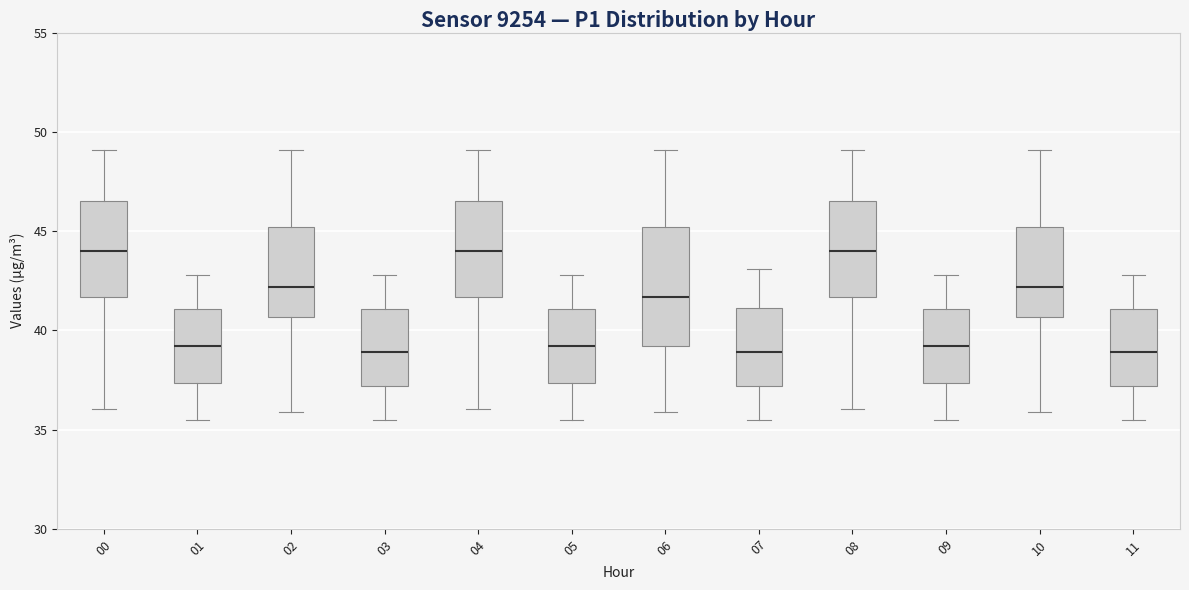

Reading left to right, transcribe this box plot: for each box, give where its median line is, the range the box spans, and where its two whiskers end, as read against the y-axis. The values are not printed on the chart, so give them approximately, as read against the axis.

00: median 44.0, box 41.5 to 46.5, whiskers 36.0 to 49.0
01: median 39.0, box 37.5 to 41.0, whiskers 35.5 to 43.0
02: median 42.0, box 40.5 to 45.0, whiskers 36.0 to 49.0
03: median 39.0, box 37.0 to 41.0, whiskers 35.5 to 43.0
04: median 44.0, box 41.5 to 46.5, whiskers 36.0 to 49.0
05: median 39.0, box 37.5 to 41.0, whiskers 35.5 to 43.0
06: median 41.5, box 39.0 to 45.0, whiskers 36.0 to 49.0
07: median 39.0, box 37.0 to 41.0, whiskers 35.5 to 43.0
08: median 44.0, box 41.5 to 46.5, whiskers 36.0 to 49.0
09: median 39.0, box 37.5 to 41.0, whiskers 35.5 to 43.0
10: median 42.0, box 40.5 to 45.0, whiskers 36.0 to 49.0
11: median 39.0, box 37.0 to 41.0, whiskers 35.5 to 43.0